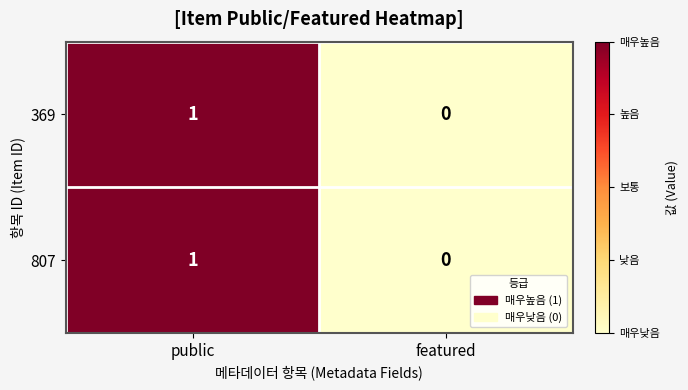

Rank the categories by 369 value from highest to lowest.

public, featured